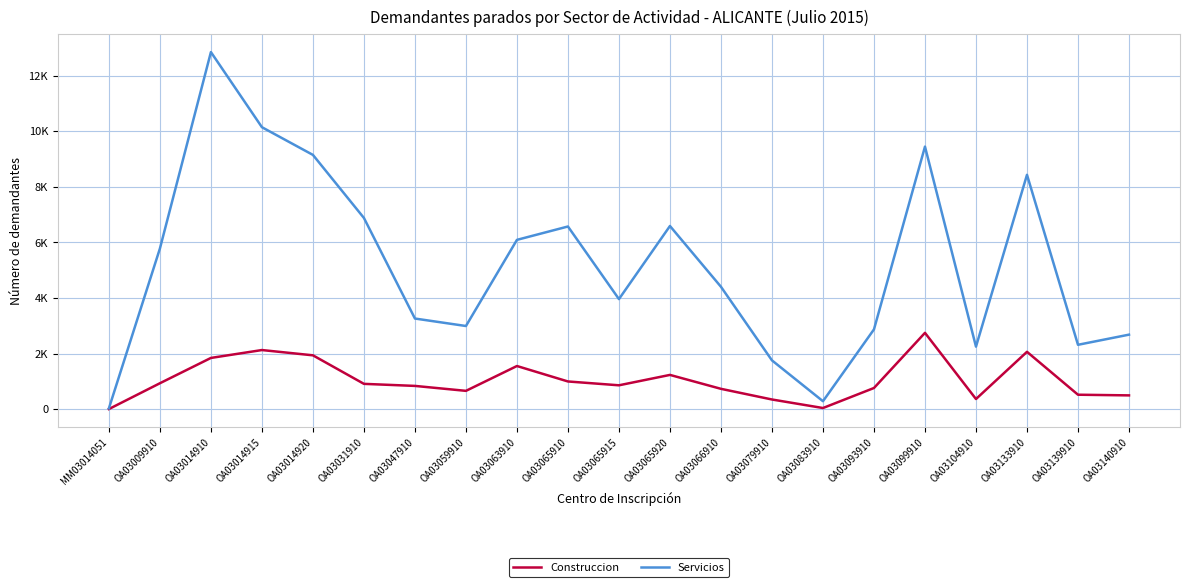

What is the maximum value shown in the chart?

12854